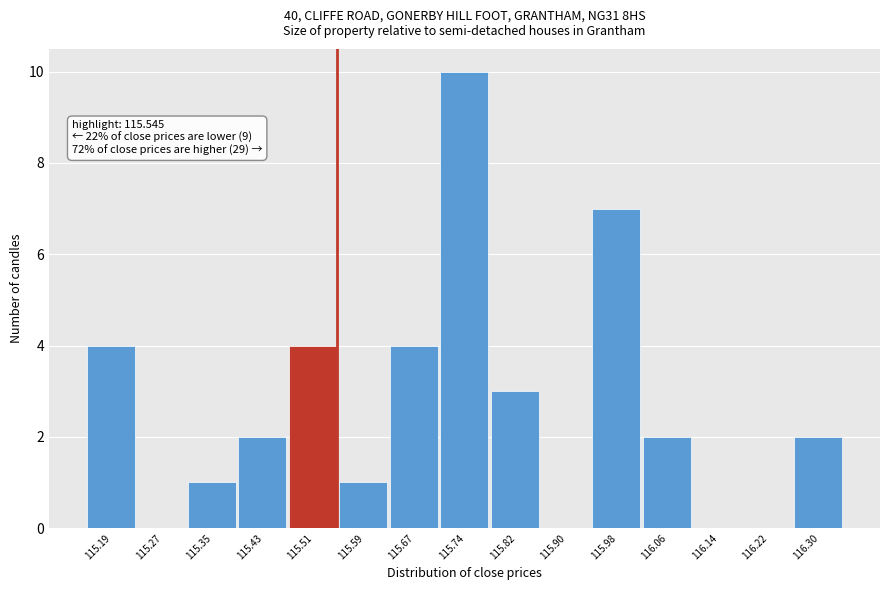

Which range on the x-axis has the tallest bar?

115.71 to 115.78